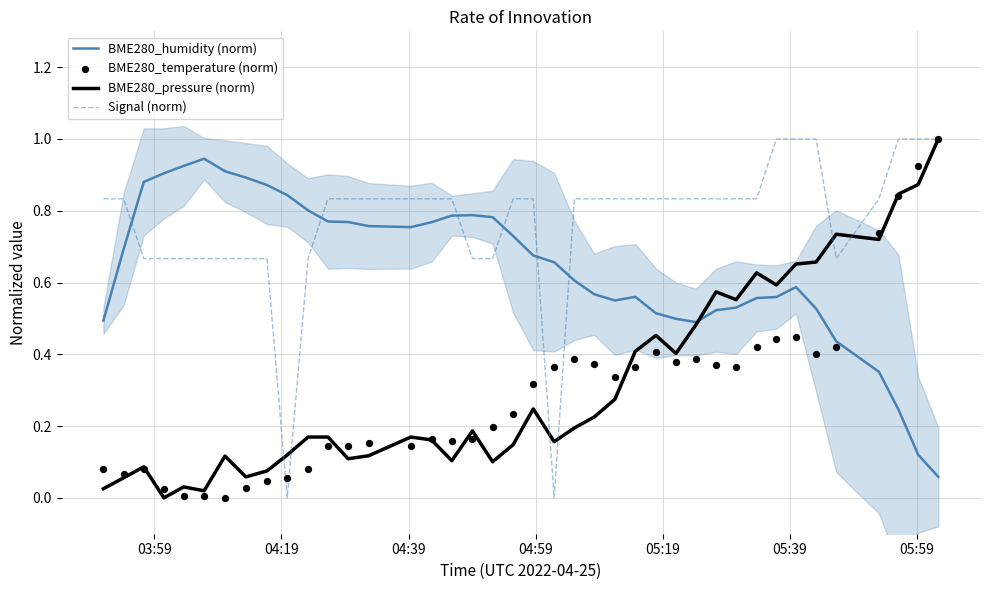

What is the highest value of the Signal (norm) series?

1.0